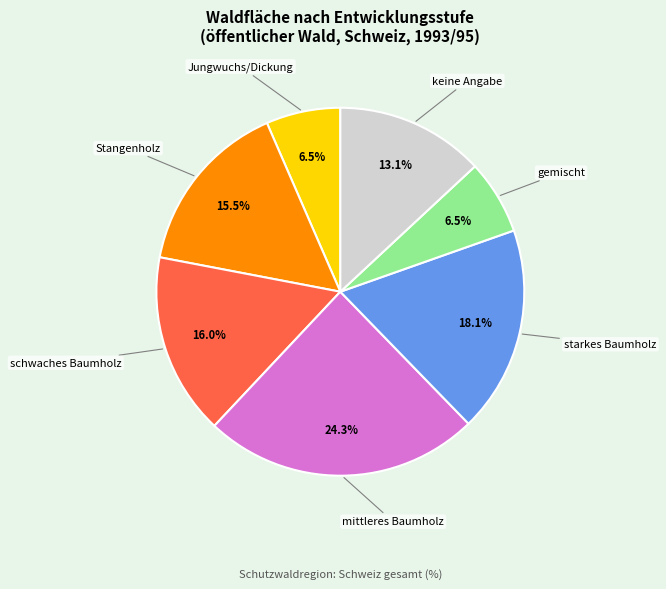

Does any single category account for the majority?

No